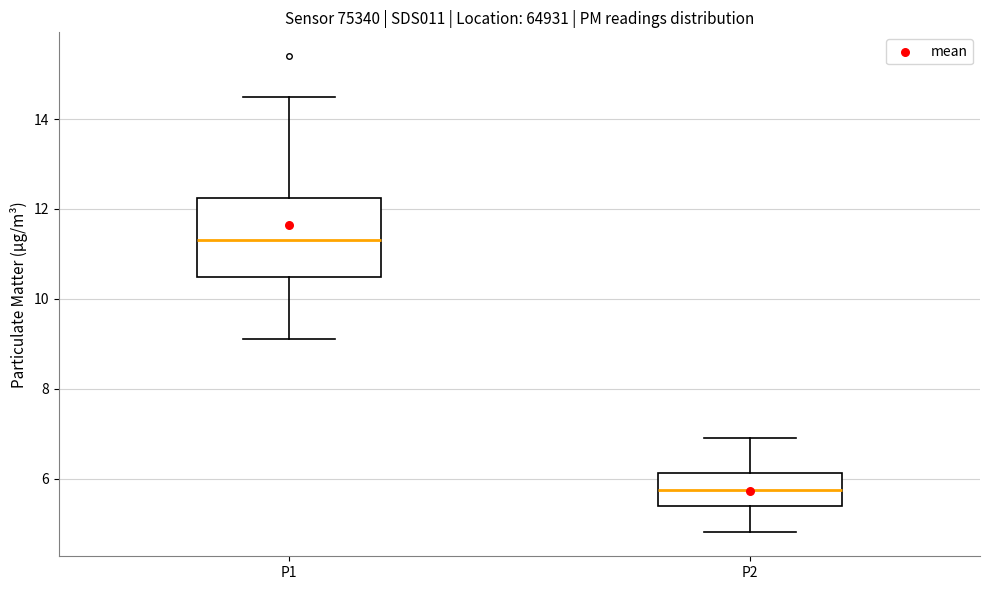

Where does the lower whisker of the box for P2 end on the y-axis? The values are not printed on the chart, so give them approximately, as read against the axis.

4.8